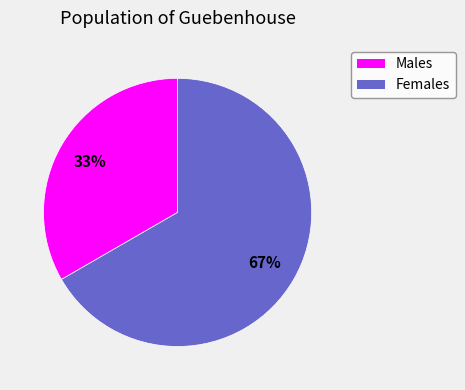

Is there a majority slice in this chart?

Yes